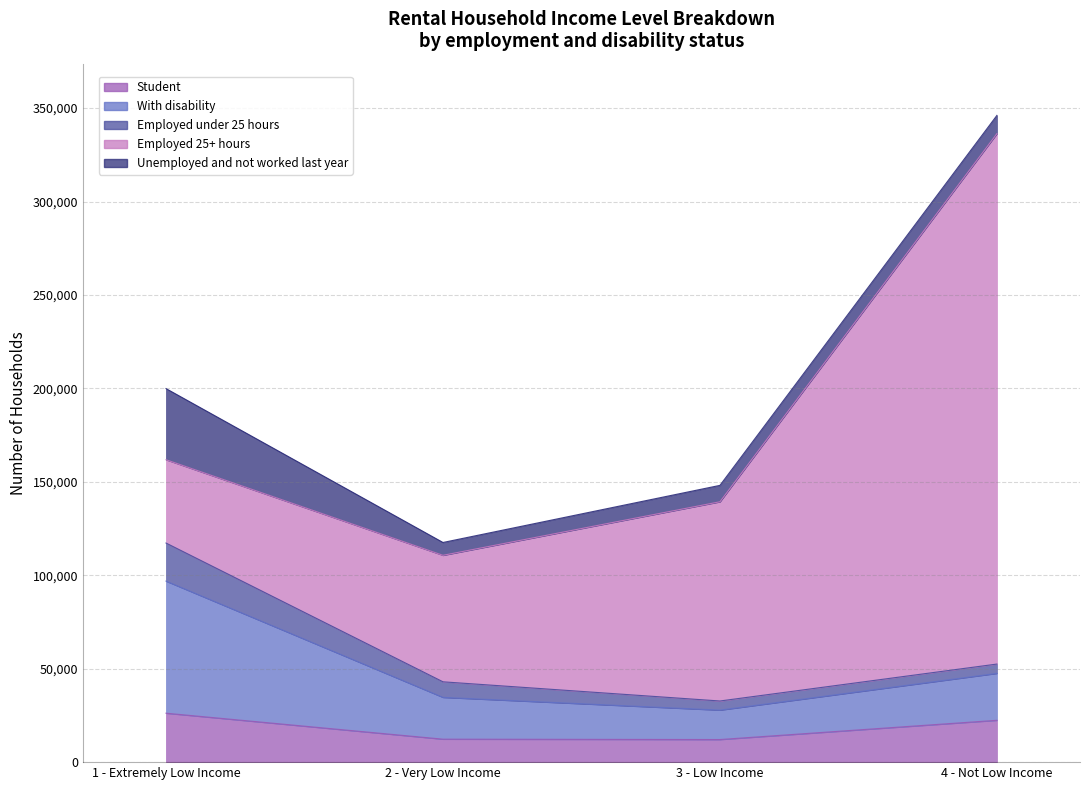

What is the total value across all series at 2 - Very Low Income?

117549